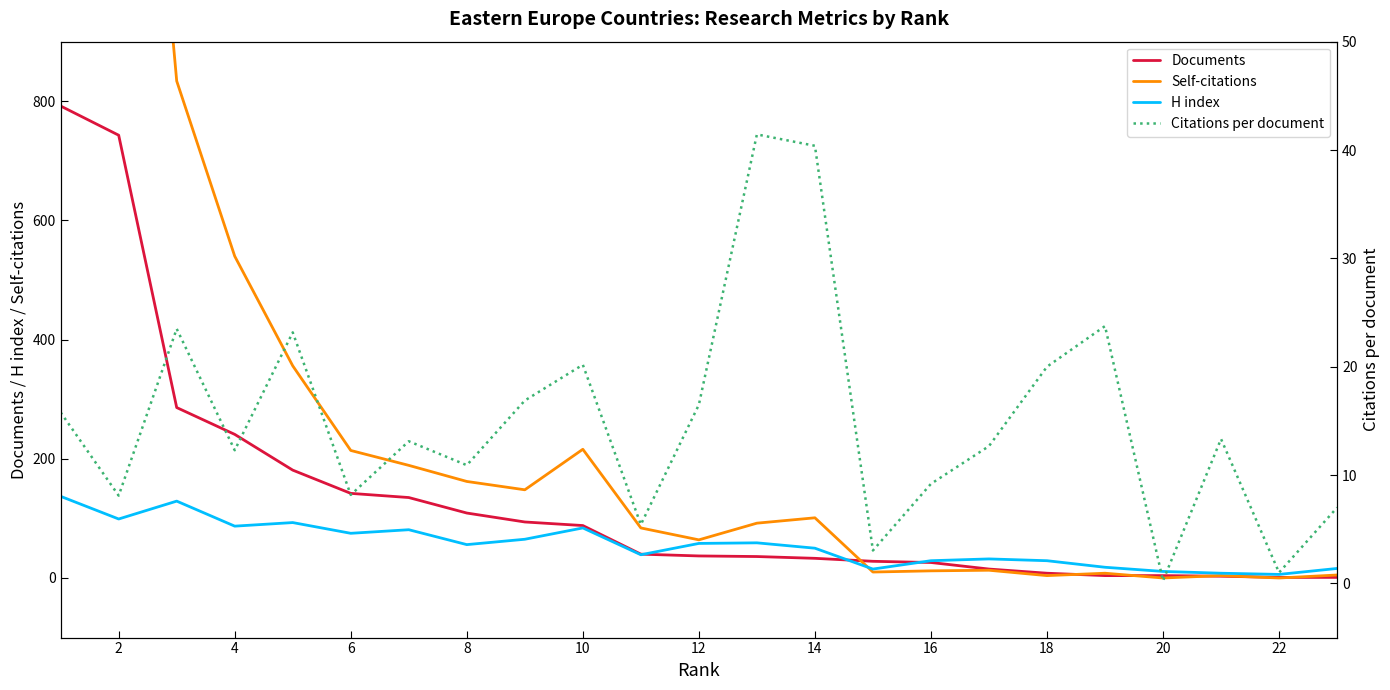

Between 20 and 17, which is larger?

17